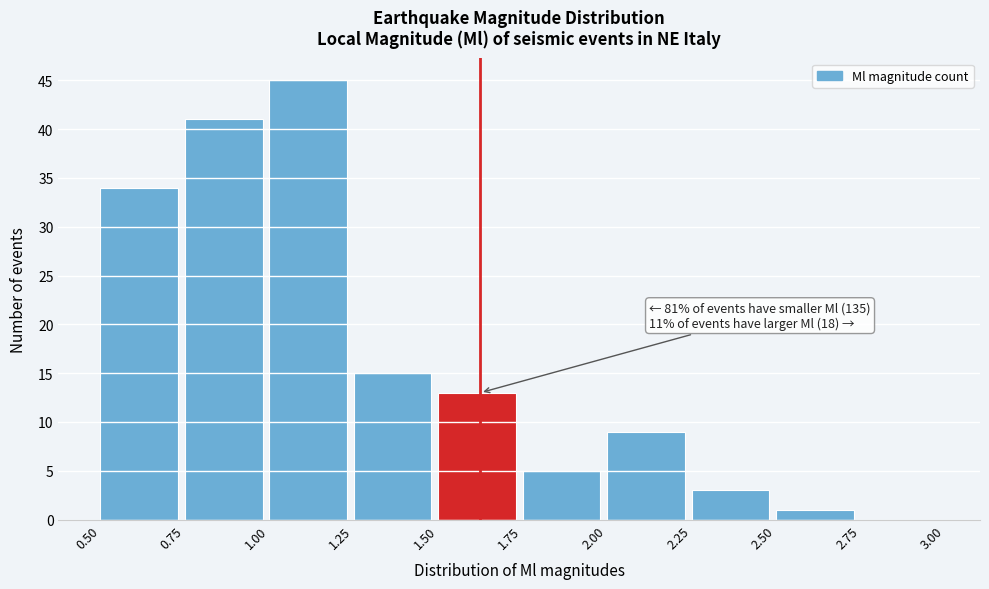

Which range on the x-axis has the tallest bar?

1.00 to 1.25